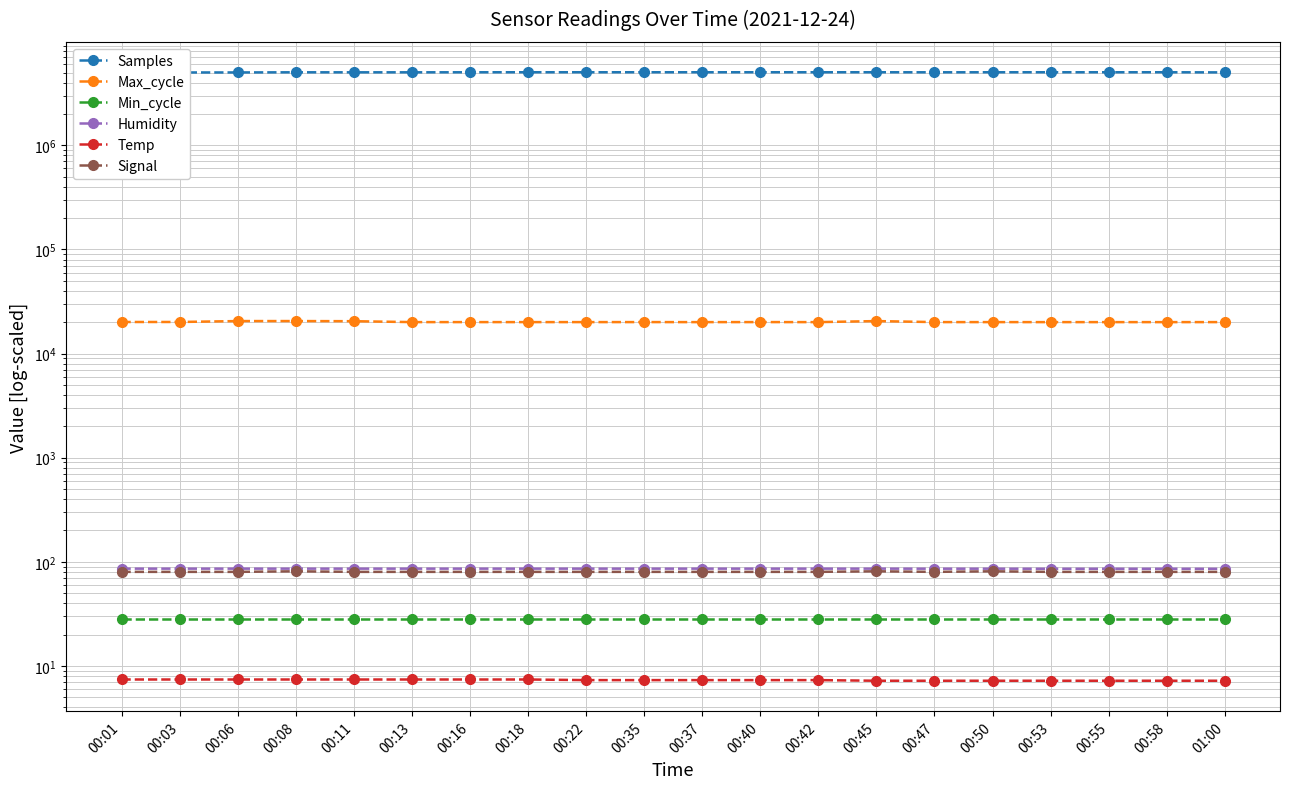

Is it true that Samples equals 5013032.0 at 00:06?

True